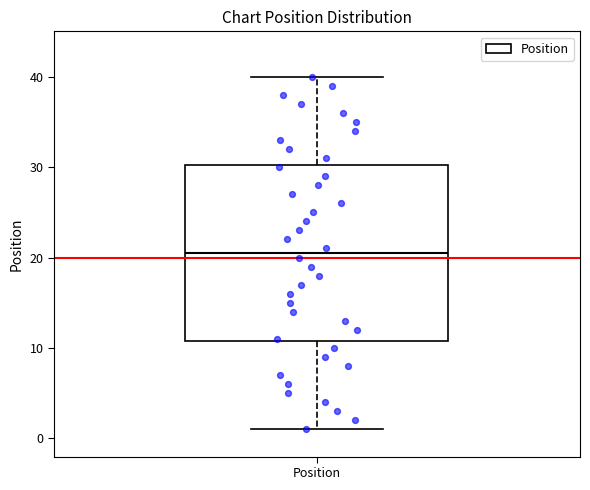

Where is the lower edge of the box for Position on the y-axis? The values are not printed on the chart, so give them approximately, as read against the axis.

11